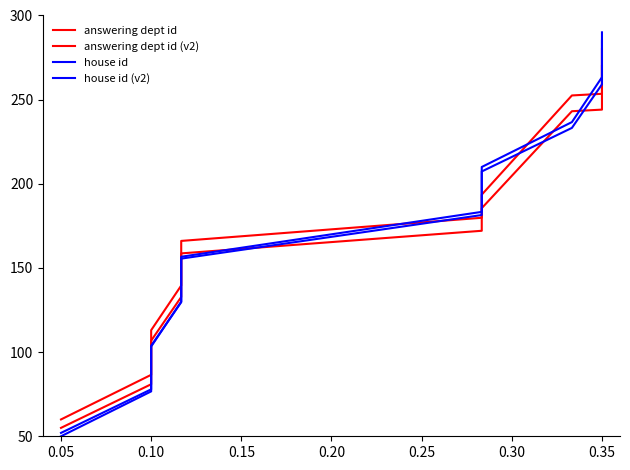

At which label is house id (v2) closest to 168?

0.20